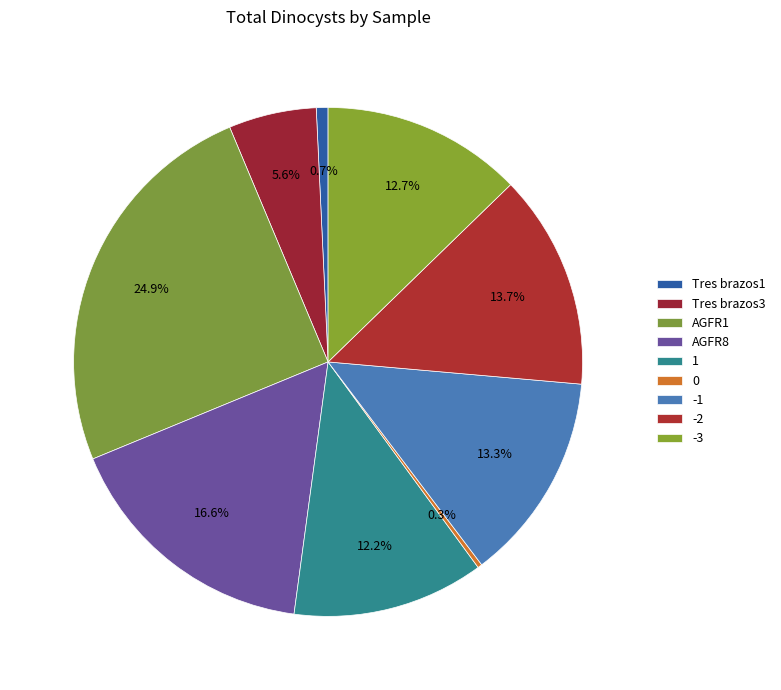

To the nearest percent, what is the average slice percentage?

11%